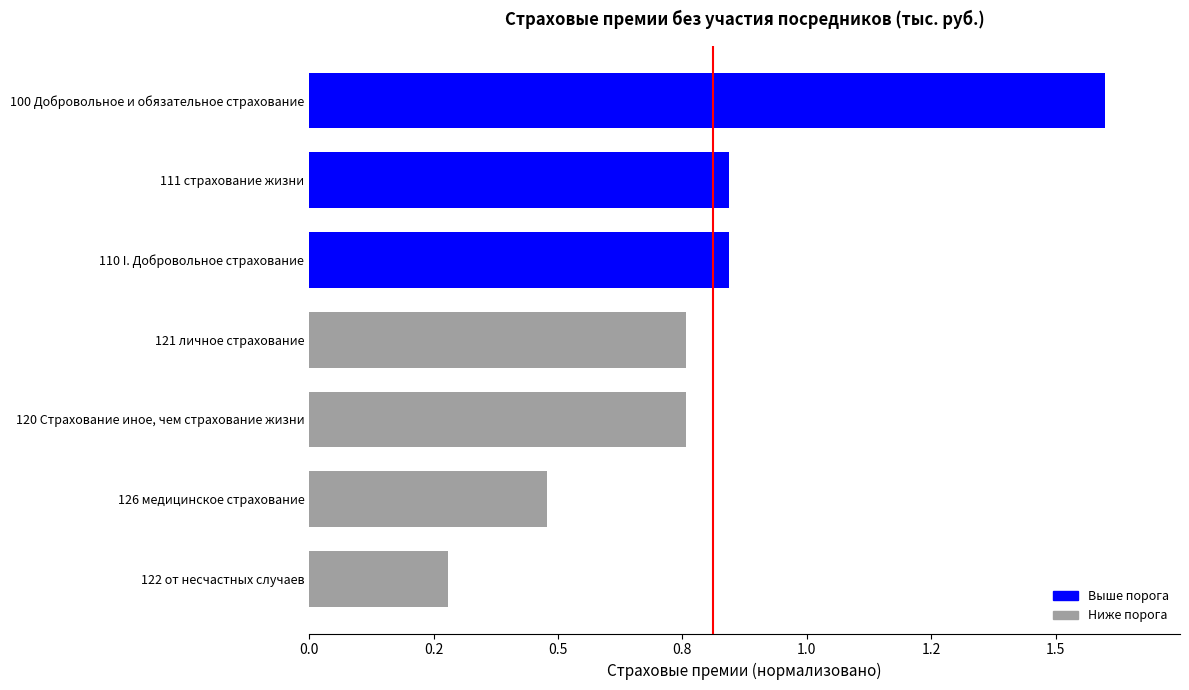

Does the chart contain any negative values?

No